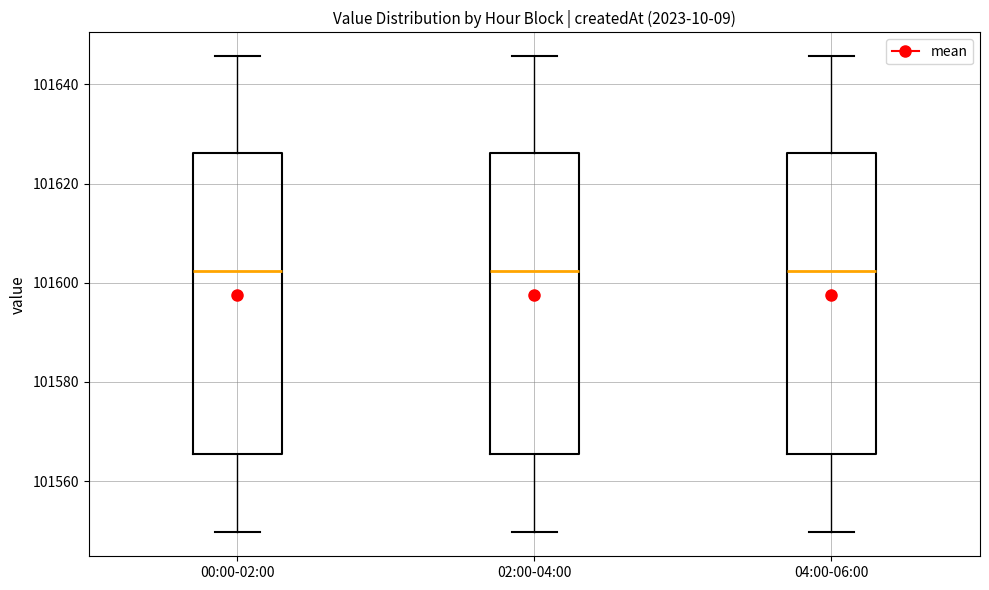

Reading left to right, read every box against the y-axis: the position of its median line, the range the box covers, and the ends of its whiskers. The values are not printed on the chart, so give them approximately, as read against the axis.

00:00-02:00: median 101602, box 101566 to 101626, whiskers 101550 to 101646
02:00-04:00: median 101602, box 101566 to 101626, whiskers 101550 to 101646
04:00-06:00: median 101602, box 101566 to 101626, whiskers 101550 to 101646